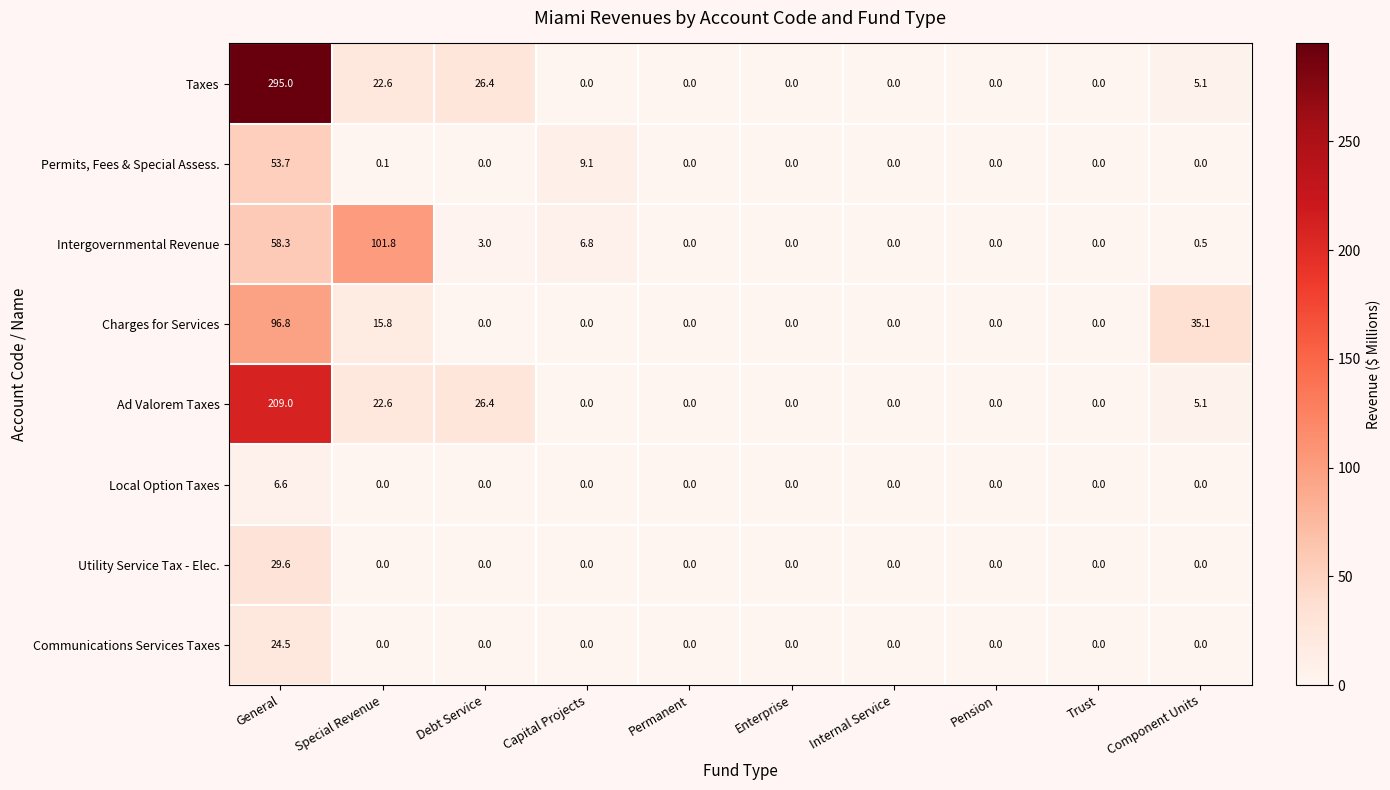

Which series changed the most between Permanent and Component Units?

Charges for Services